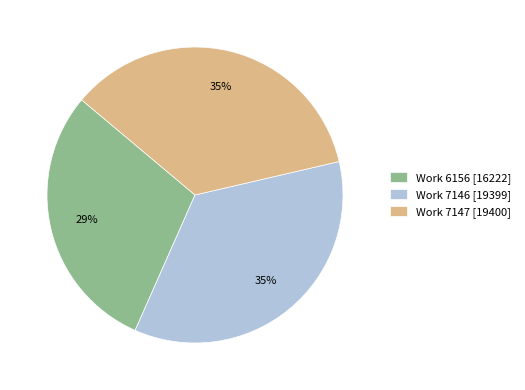

Approximately how many times larger is the value at Work 7147 [19400] compared to Work 6156 [16222]?

1.2